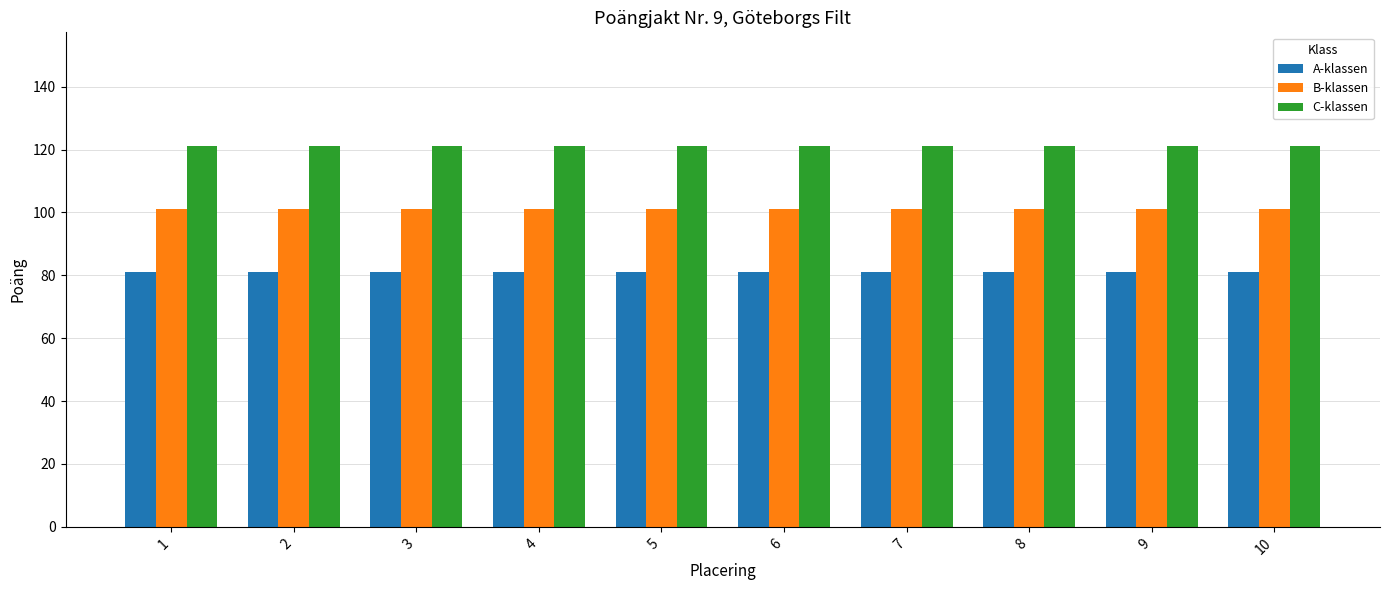

List the series in order of their overall mean, highest first.

C-klassen, B-klassen, A-klassen